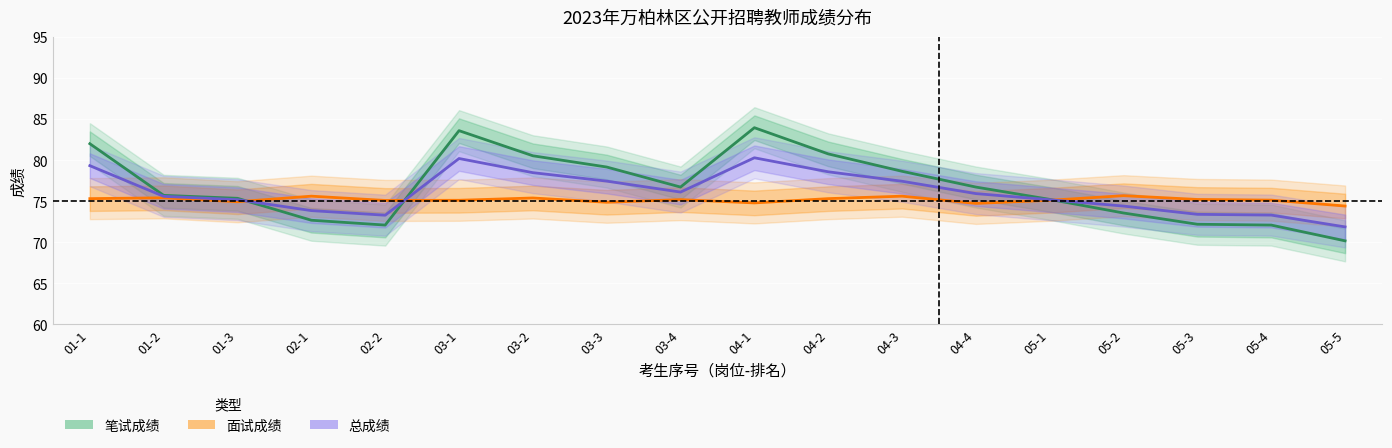

What is the average value of the 面试成绩 series?

75.2